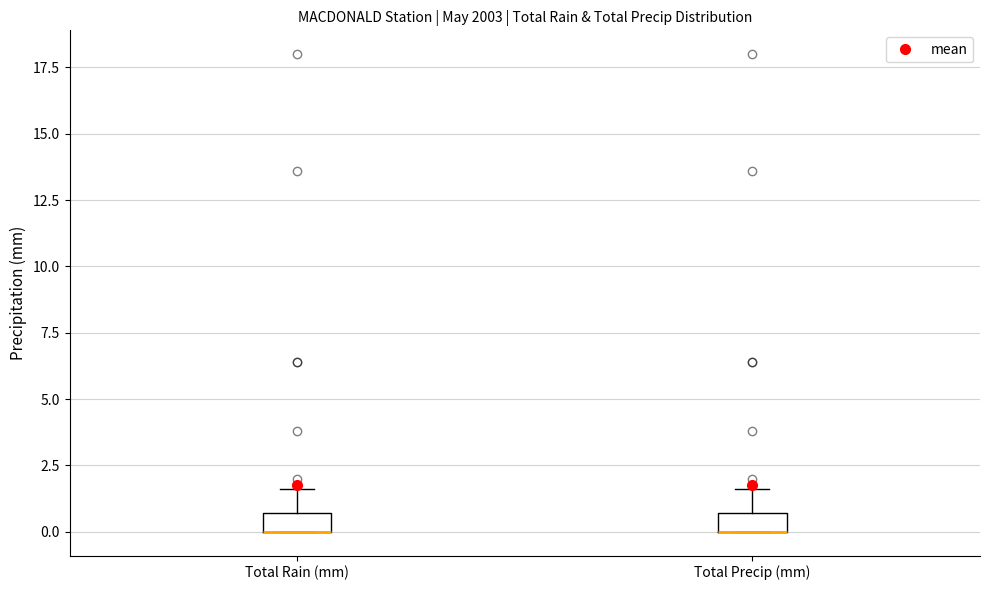

Where is the lower edge of the box for Total Rain (mm) on the y-axis? The values are not printed on the chart, so give them approximately, as read against the axis.

0.0